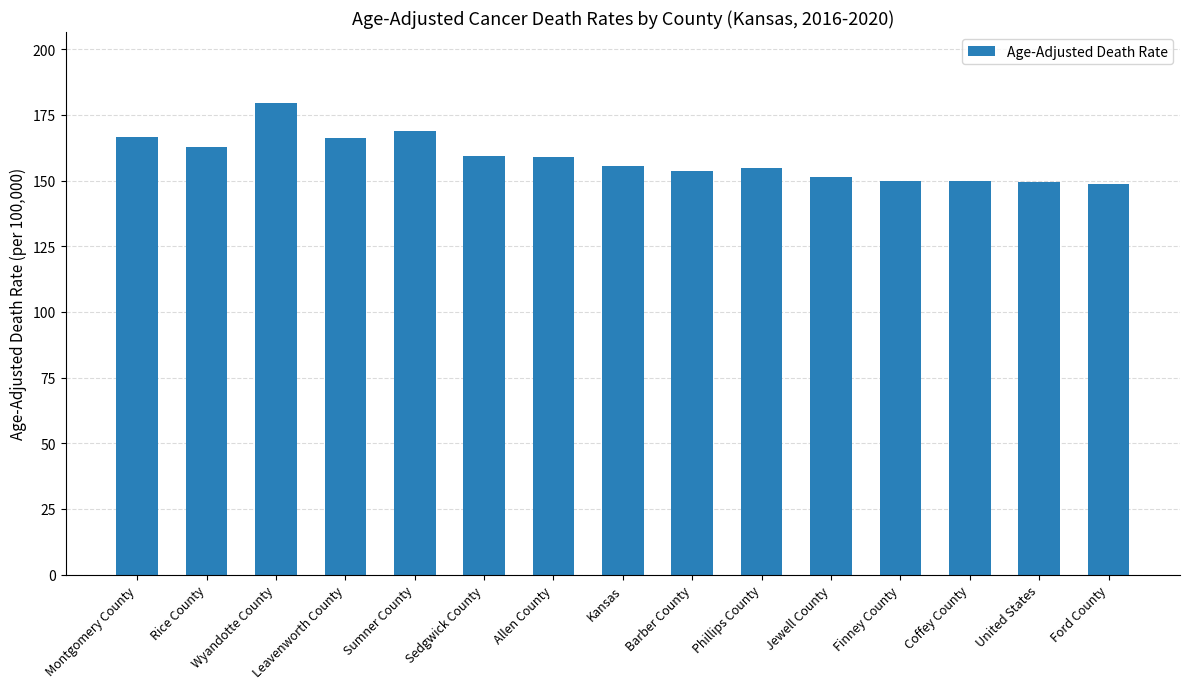

What is the maximum value shown in the chart?

179.6